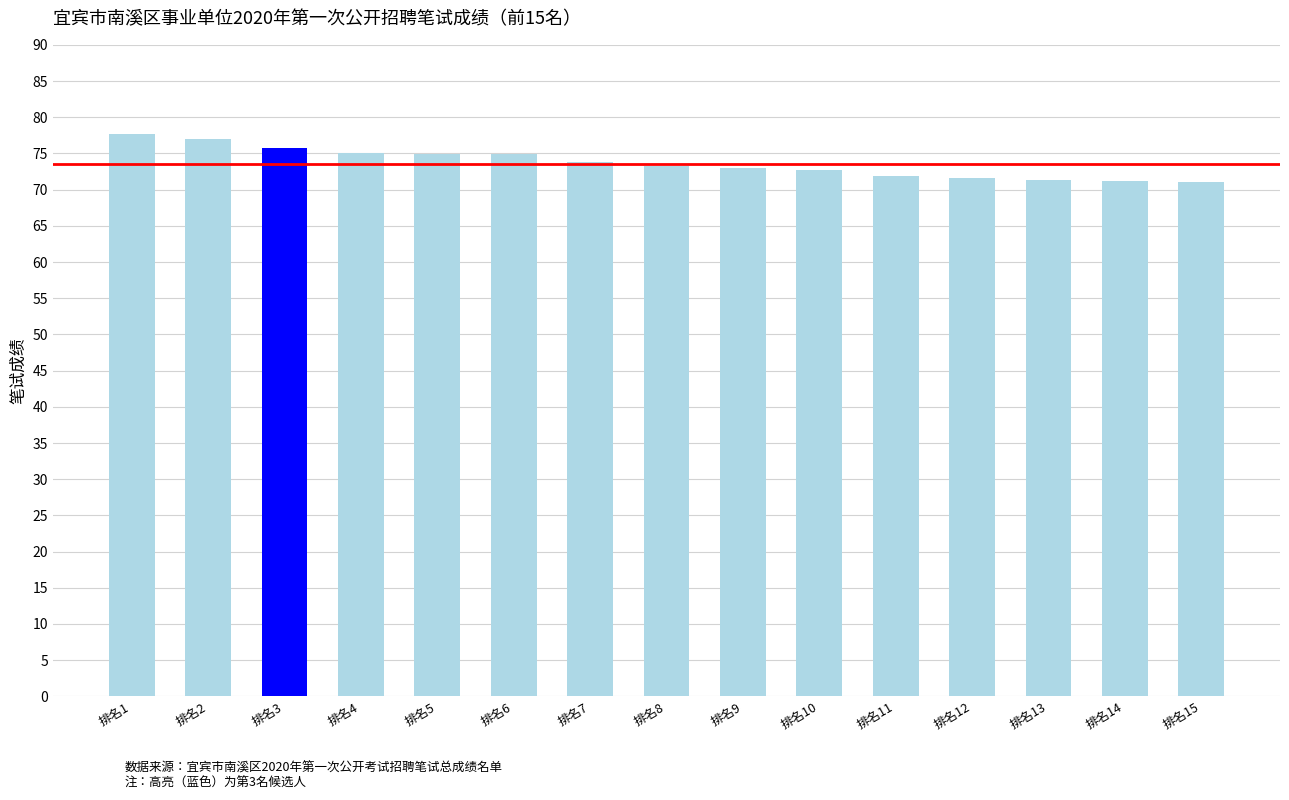

What is the difference between the second highest and second lowest values?

5.9